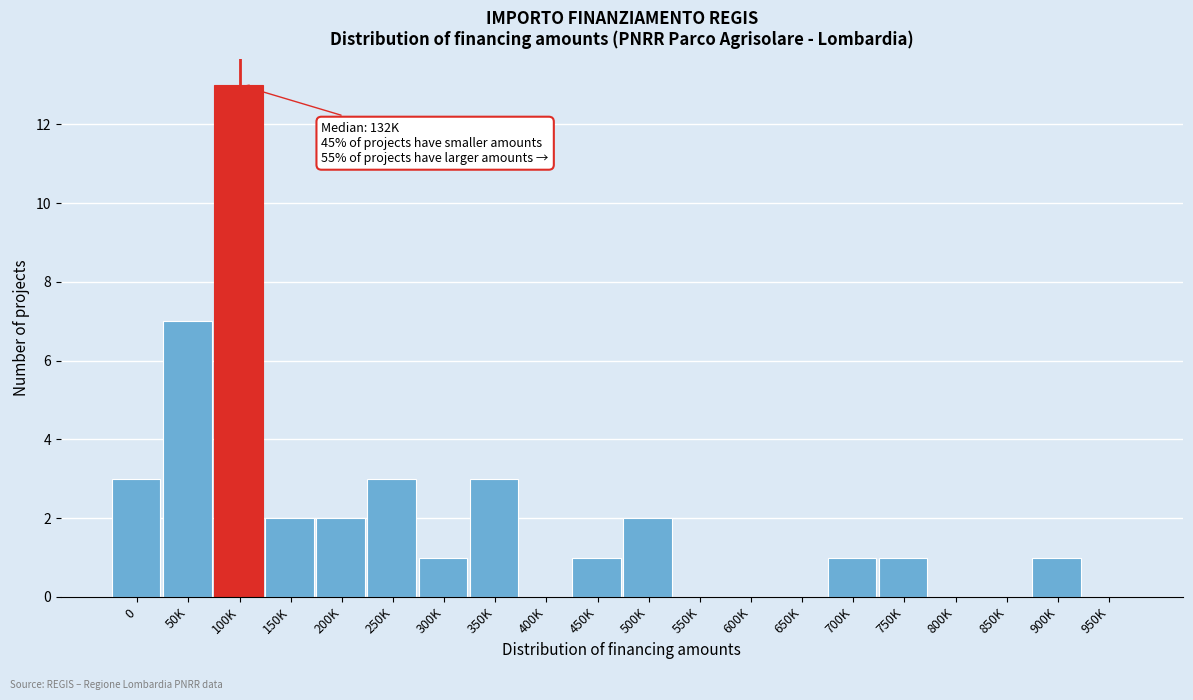

Reading left to right, list all the values displayed in this chart.

0=3	50K=7	100K=13	150K=2	200K=2	250K=3	300K=1	350K=3	400K=0	450K=1	500K=2	550K=0	600K=0	650K=0	700K=1	750K=1	800K=0	850K=0	900K=1	950K=0